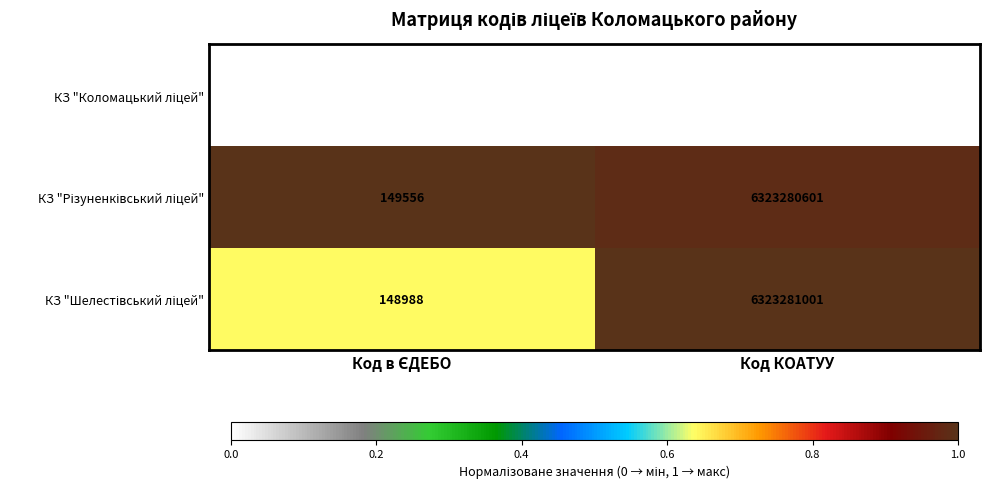

What is the spread (max minus min) of values at Код КОАТУУ?

25901